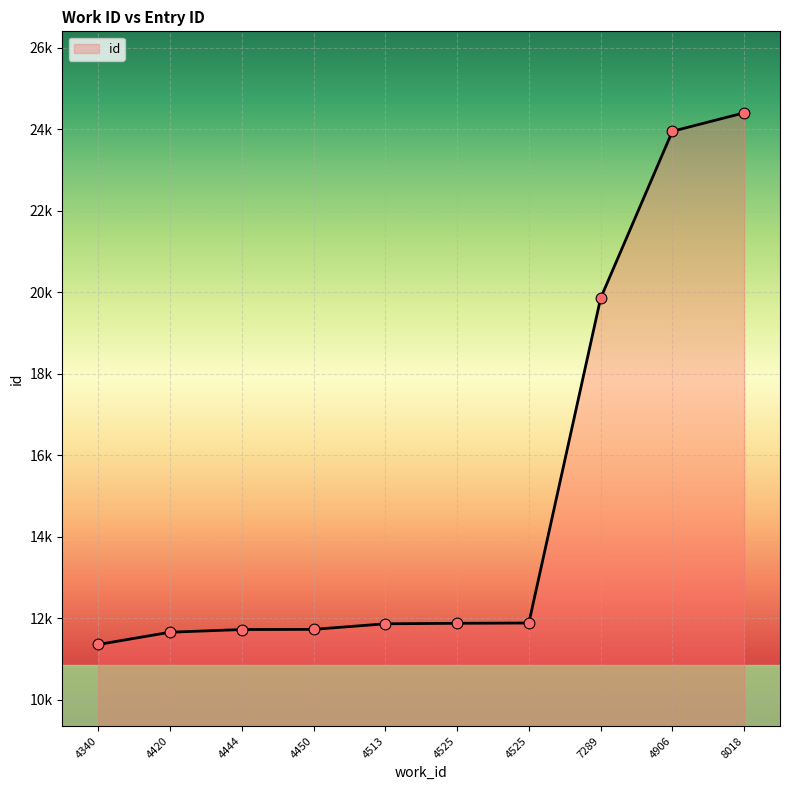

Does the chart have visible grid lines?

Yes